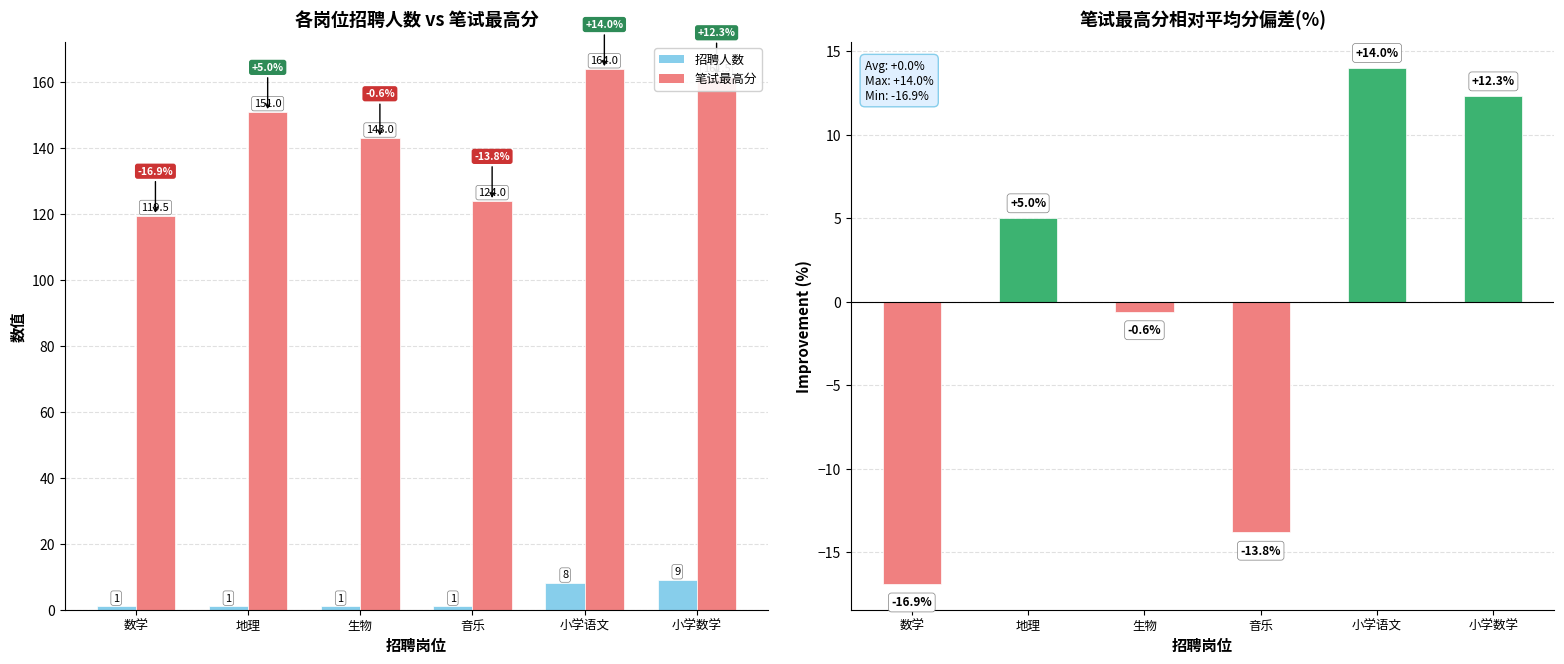

What is the greatest value displayed?

164.0